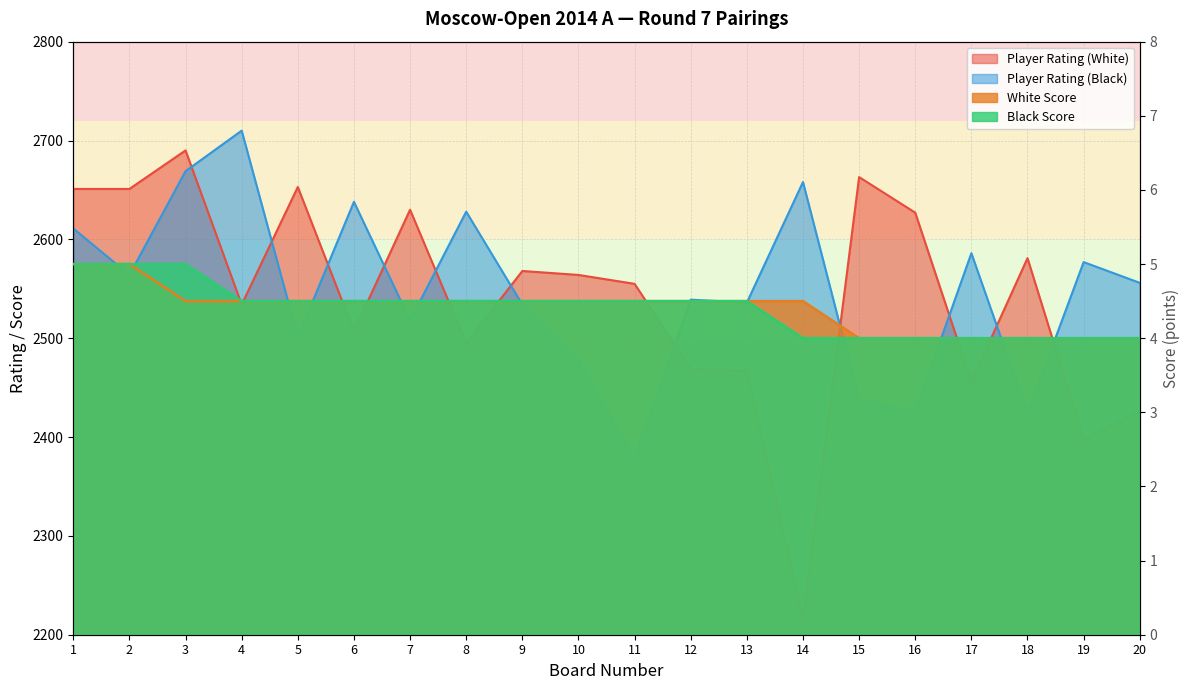

True or false: Player Rating (White) has more than 0 interior local peaks.

True